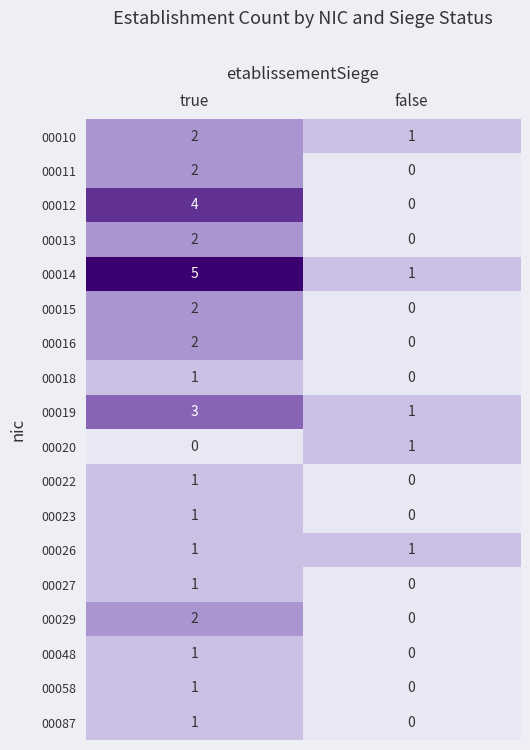

What is the average value of the 00014 series?

3